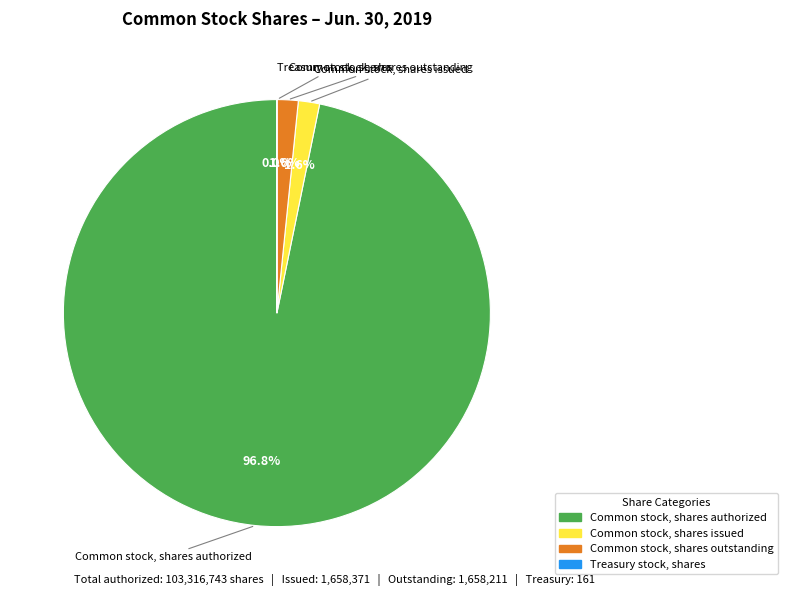

Is the sum of Common stock, shares outstanding and Common stock, shares issued greater than half?

No